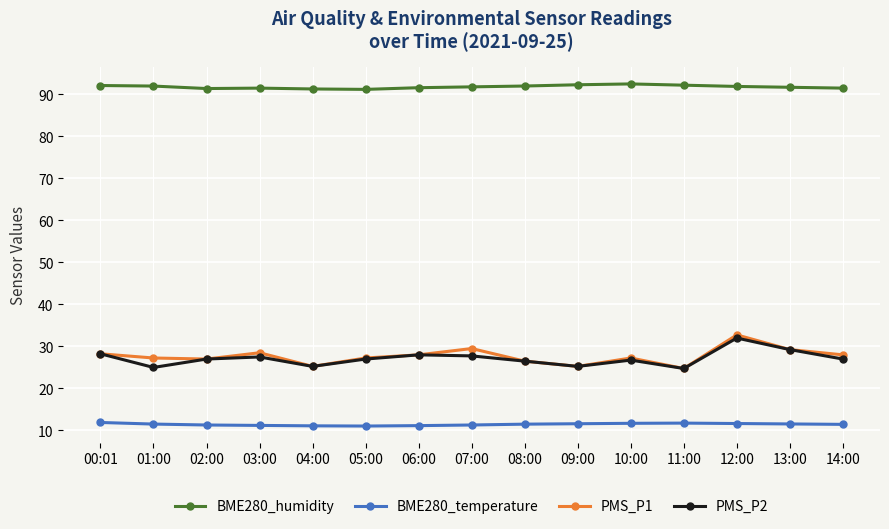

What is the value of the BME280_humidity point at the 2nd from the left?

92.0